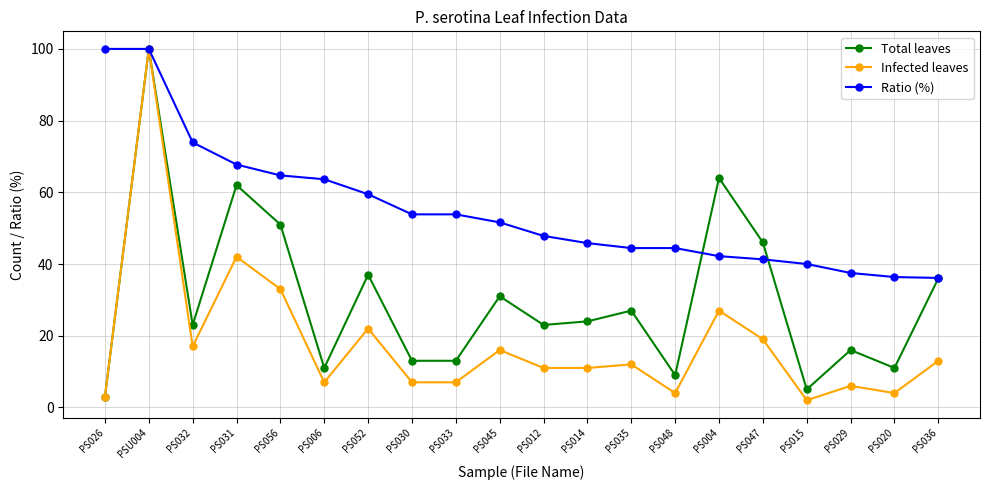

What is the maximum value for Total leaves?

100.0